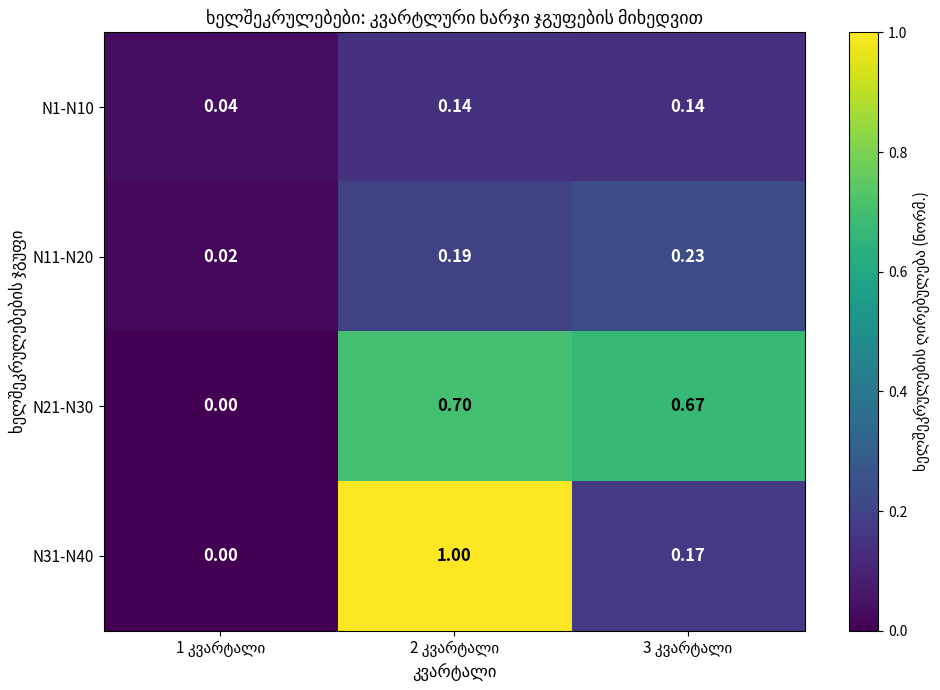

How many data points in N31-N40 are above 0?

2